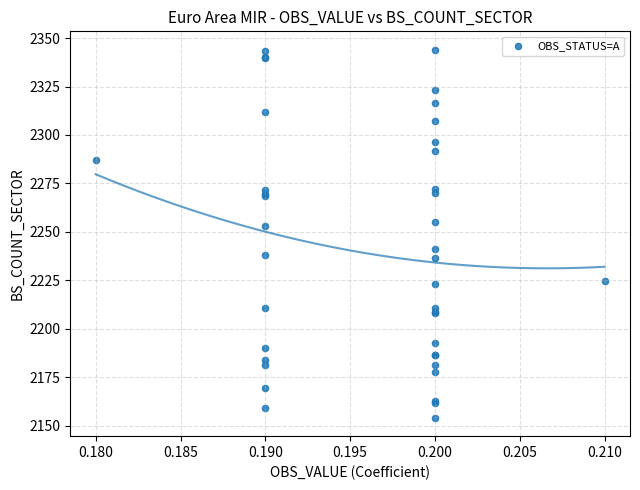

What Y value in the scatter plot is closest to 2249?

2252.8